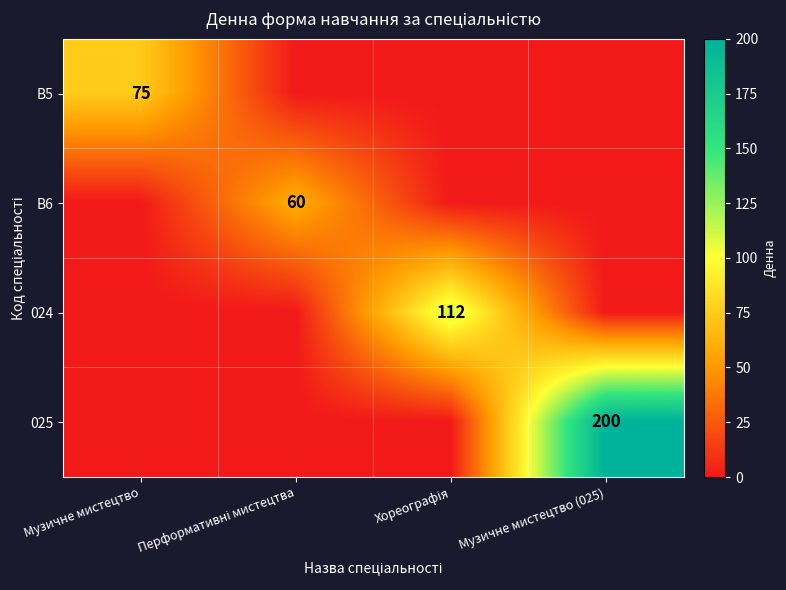

At which label does B6 reach its minimum?

Музичне мистецтво